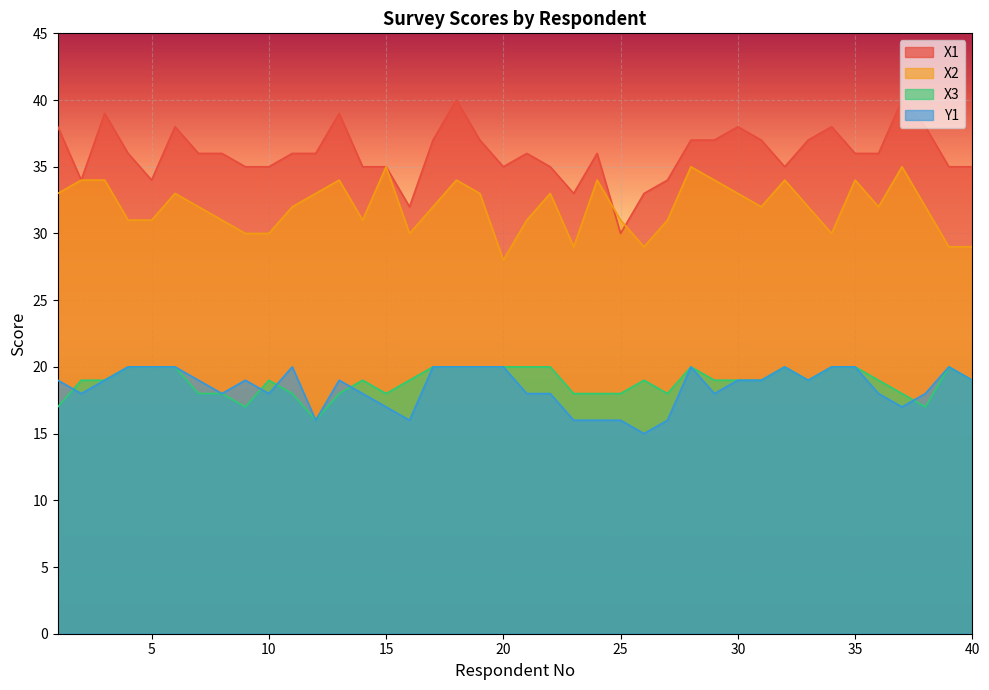

List the series in order of their peak value, highest first.

X1, X2, X3, Y1